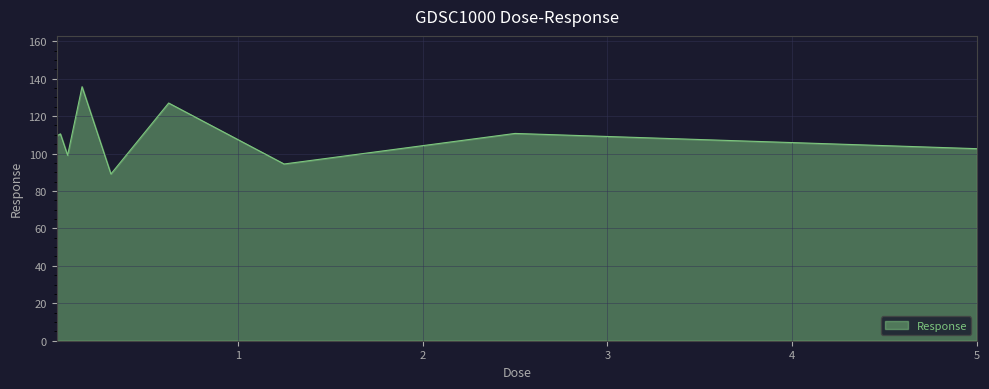

What is the smallest value displayed?

89.1